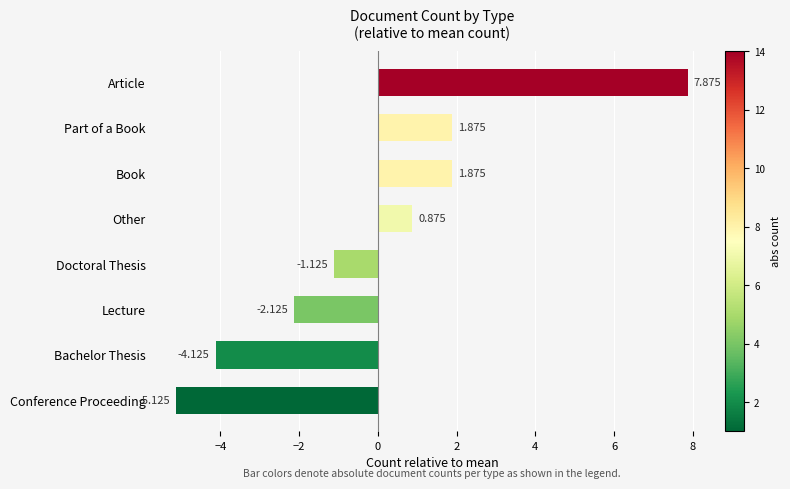

Which has a higher value, Part of a Book or Conference Proceeding?

Part of a Book